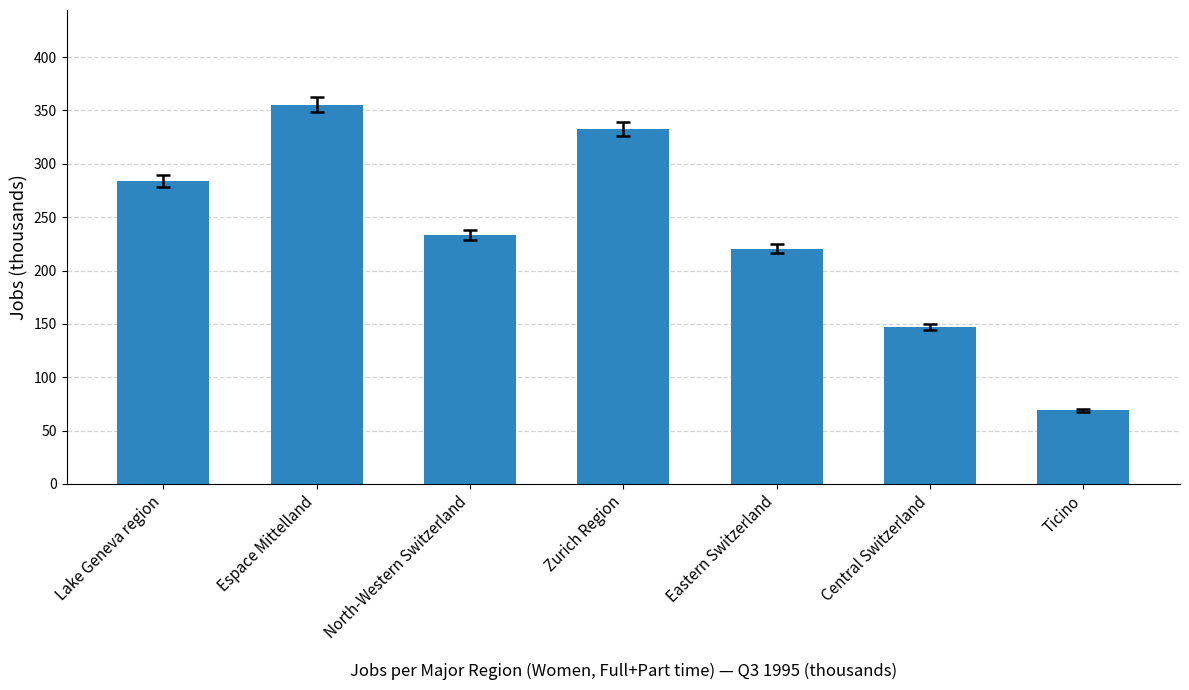

Count the number of categories in the chart.

7